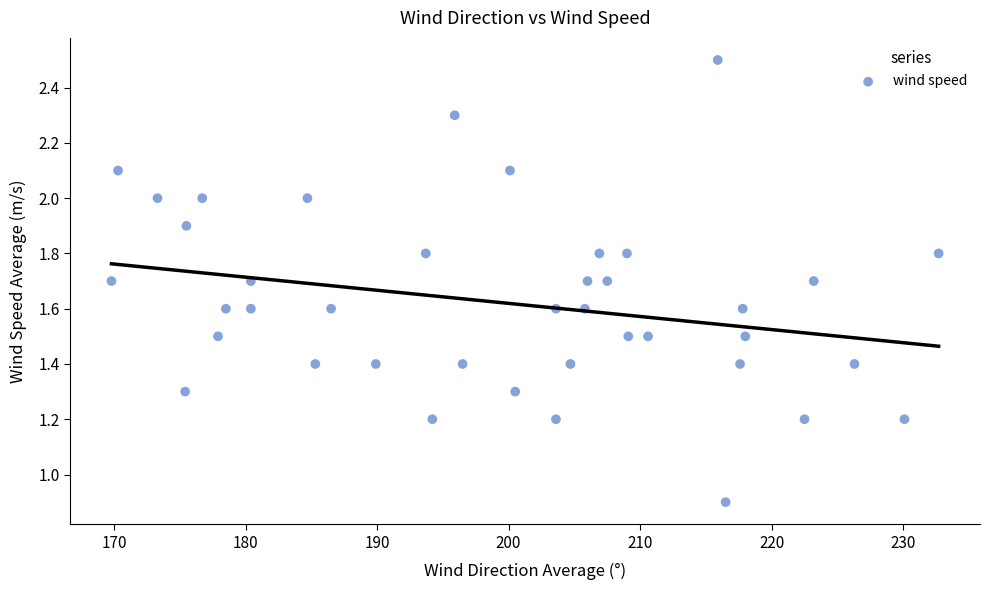

What is the range of Y values (max minus min)?

1.6